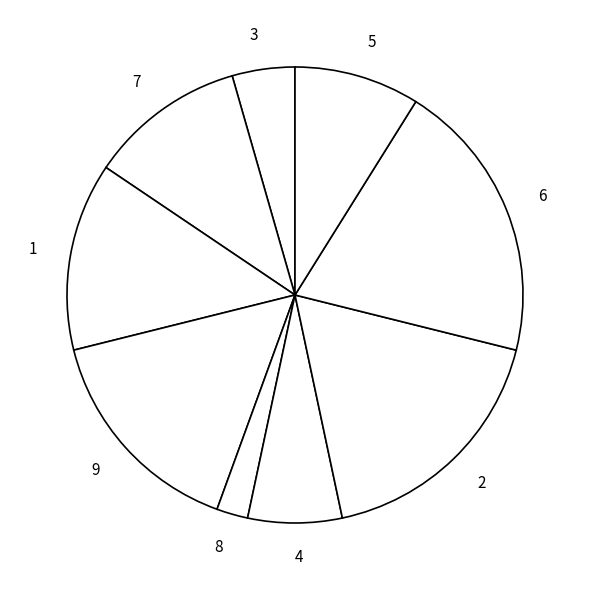

Does 3 account for over 50% of the chart?

No